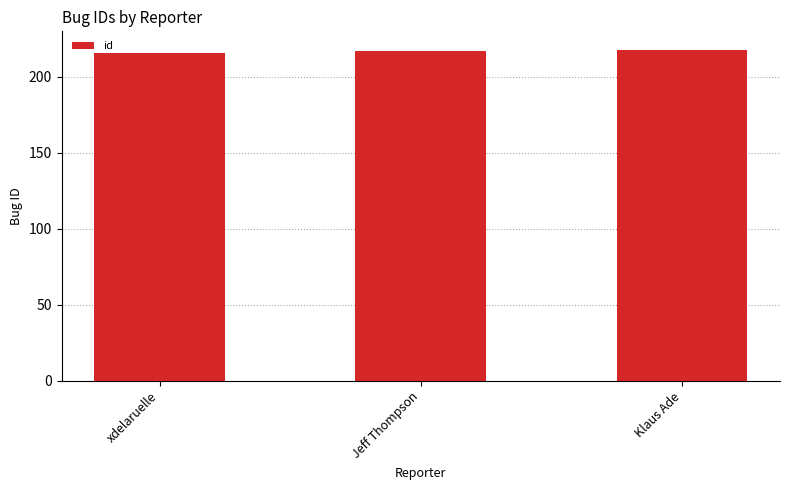

The value at xdelaruelle is 216. True or false?

True